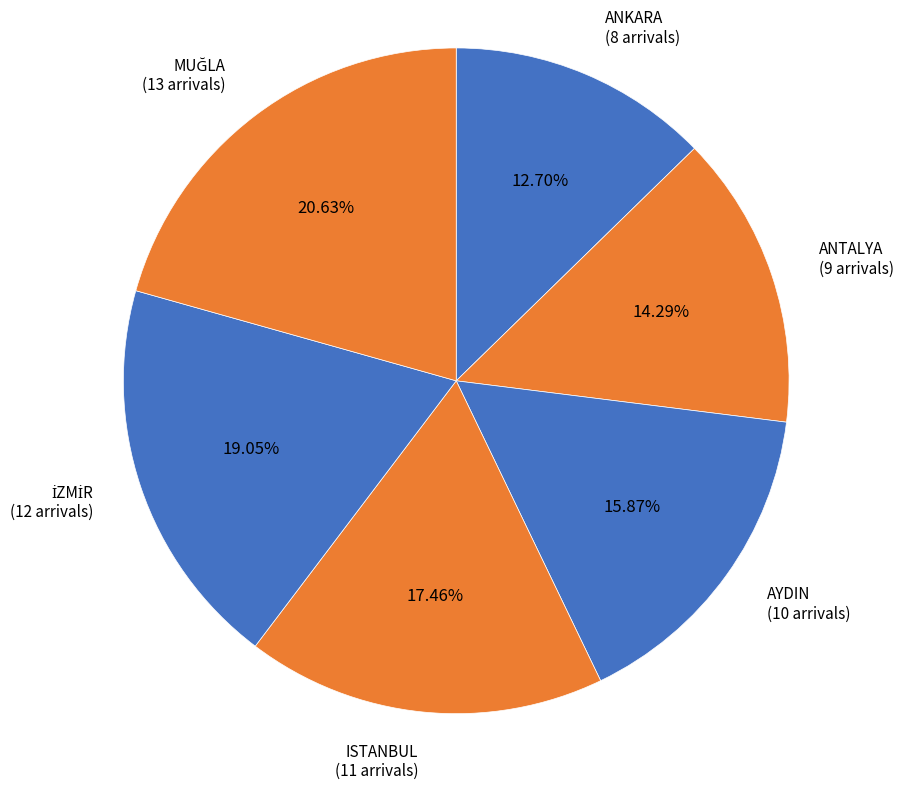

Is ISTANBUL the majority of the pie?

No